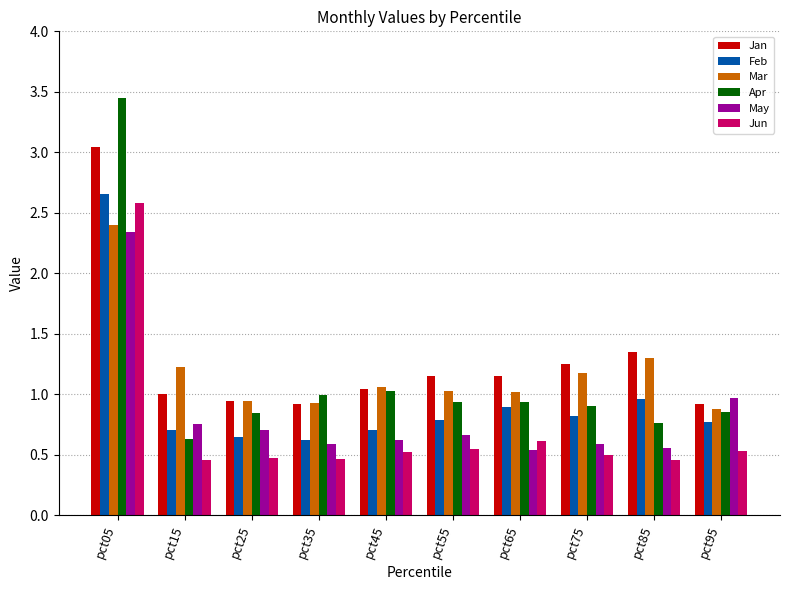

Which label corresponds to the largest value in the chart?

pct05